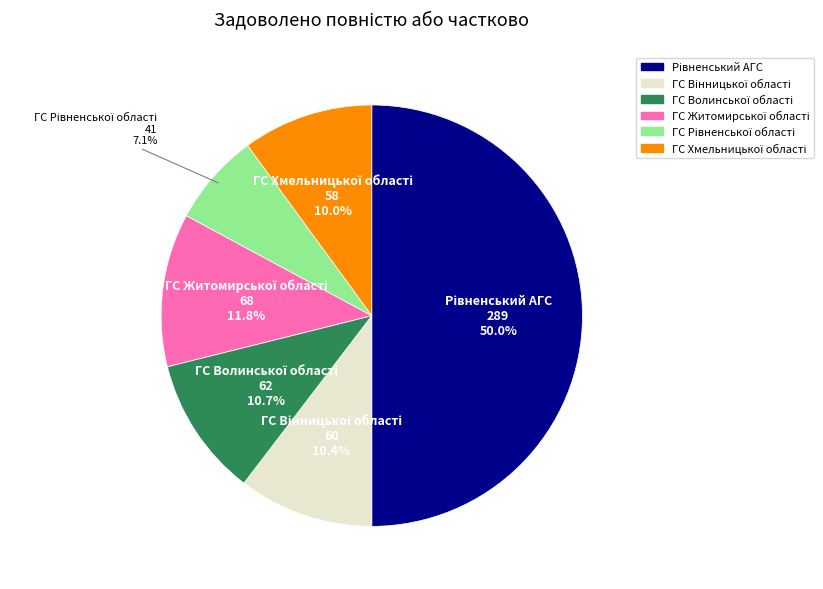

How many segments does this pie chart have?

6